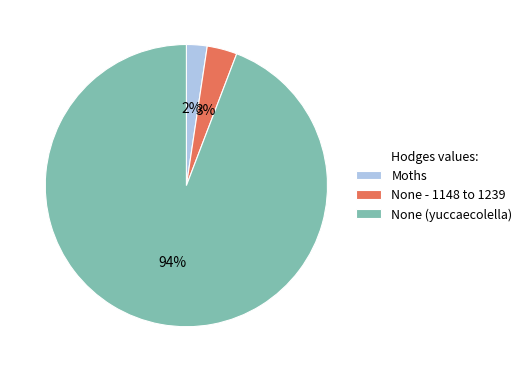

What is the smallest slice in the pie chart?

Moths